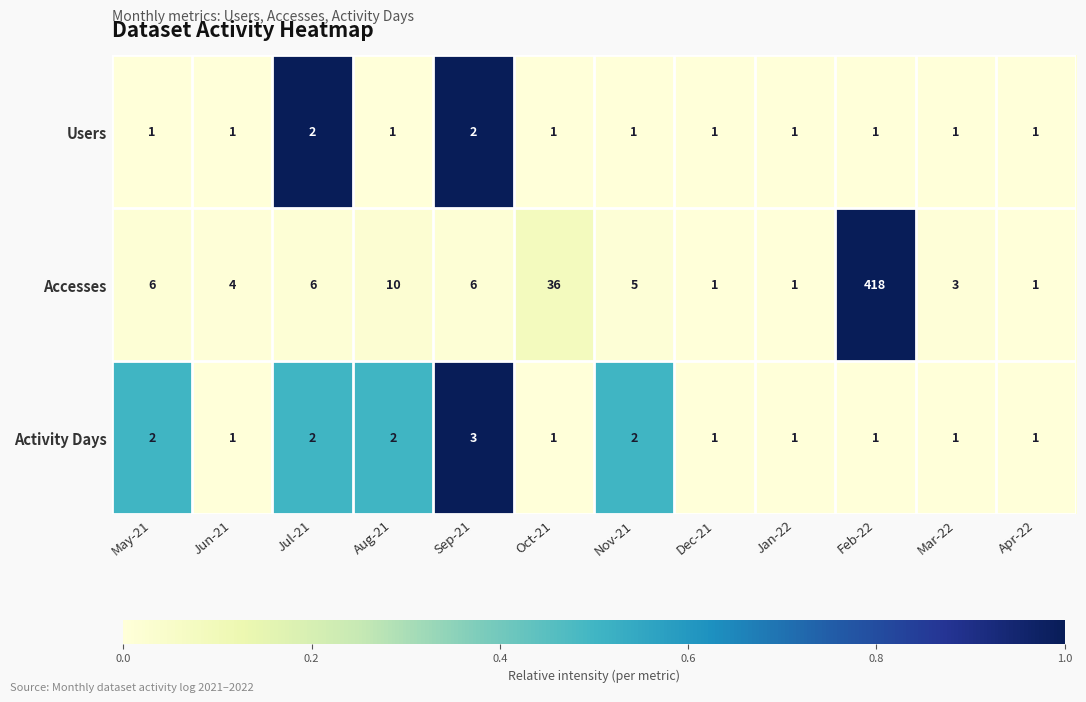

Which series has the largest total across all categories?

Accesses